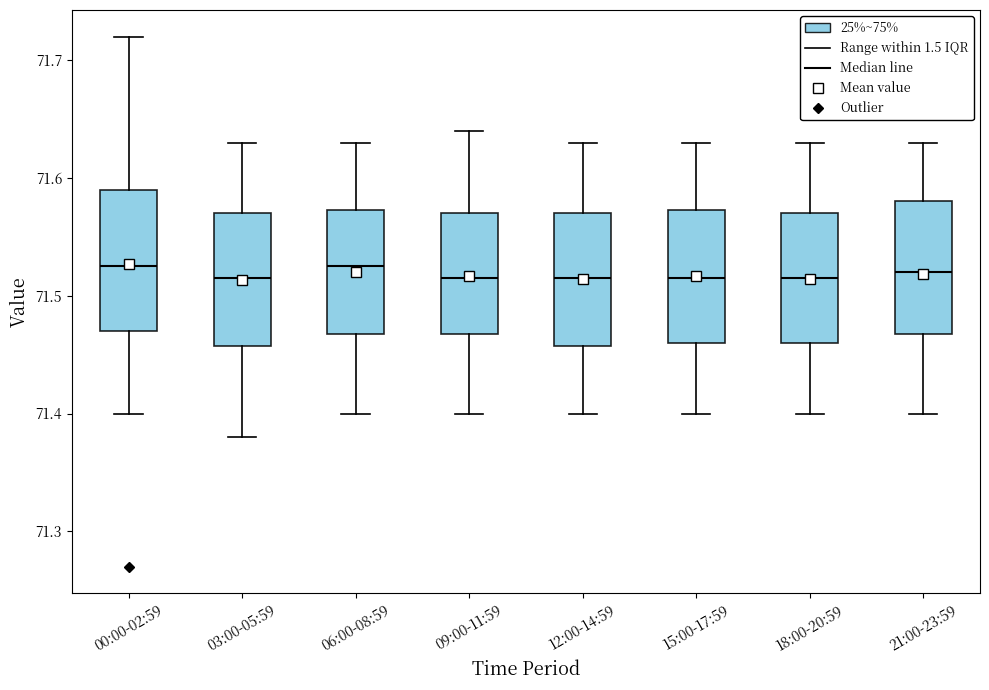

Reading left to right, transcribe this box plot: for each box, give where its median line is, the range the box spans, and where its two whiskers end, as read against the y-axis. The values are not printed on the chart, so give them approximately, as read against the axis.

00:00-02:59: median 71.53, box 71.47 to 71.59, whiskers 71.40 to 71.72
03:00-05:59: median 71.52, box 71.46 to 71.57, whiskers 71.38 to 71.63
06:00-08:59: median 71.53, box 71.47 to 71.57, whiskers 71.40 to 71.63
09:00-11:59: median 71.52, box 71.47 to 71.57, whiskers 71.40 to 71.64
12:00-14:59: median 71.52, box 71.46 to 71.57, whiskers 71.40 to 71.63
15:00-17:59: median 71.52, box 71.46 to 71.57, whiskers 71.40 to 71.63
18:00-20:59: median 71.52, box 71.46 to 71.57, whiskers 71.40 to 71.63
21:00-23:59: median 71.52, box 71.47 to 71.58, whiskers 71.40 to 71.63